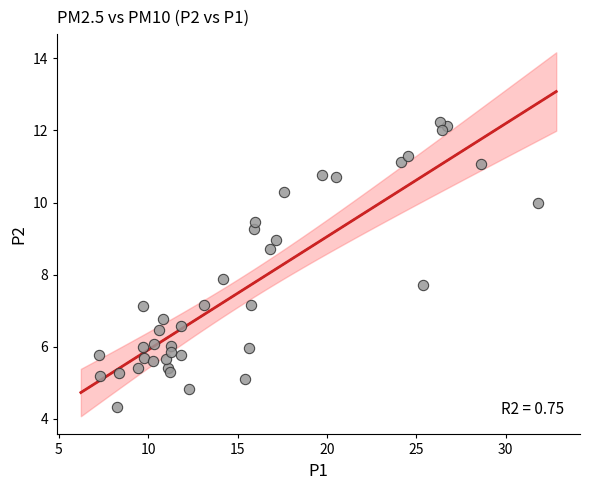

What Y value in the scatter plot is closest to 8?

7.9